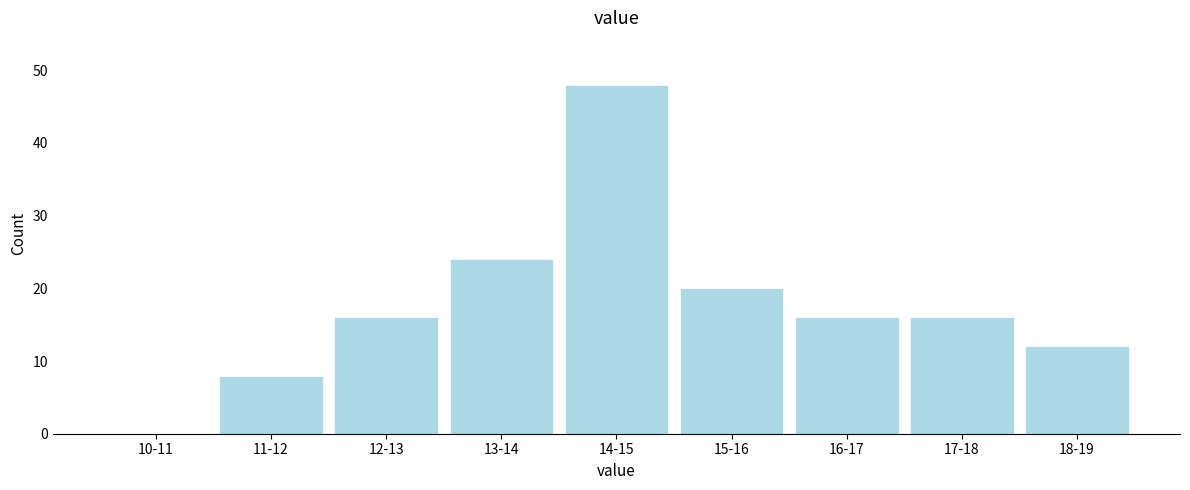

Reading right to left, list all the values displayed in this chart.

18-19=12	17-18=16	16-17=16	15-16=20	14-15=48	13-14=24	12-13=16	11-12=8	10-11=0